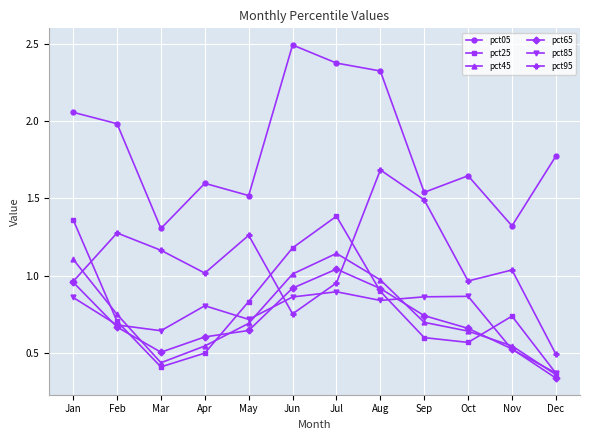

Does the chart display data point markers on the line(s)?

Yes